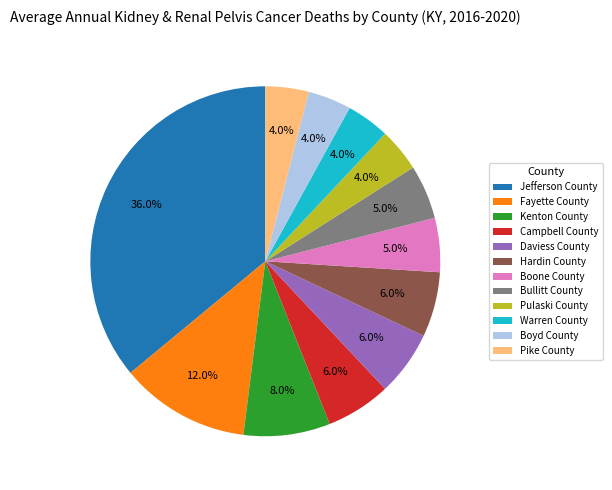

Count the number of slices in the pie.

12